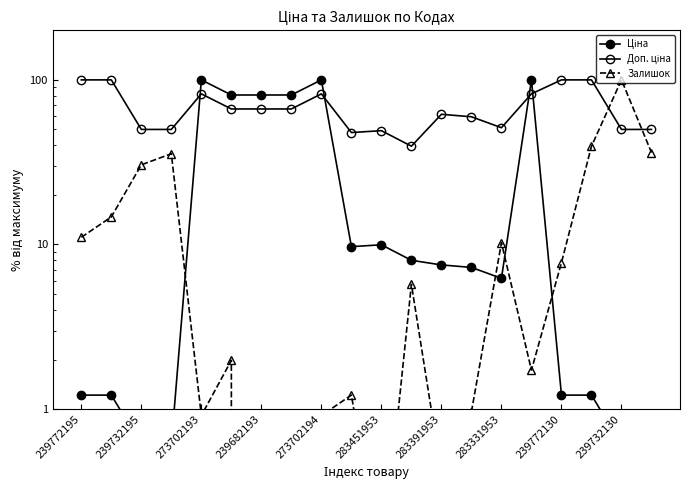

At which category is the sum across all series the highest?

15